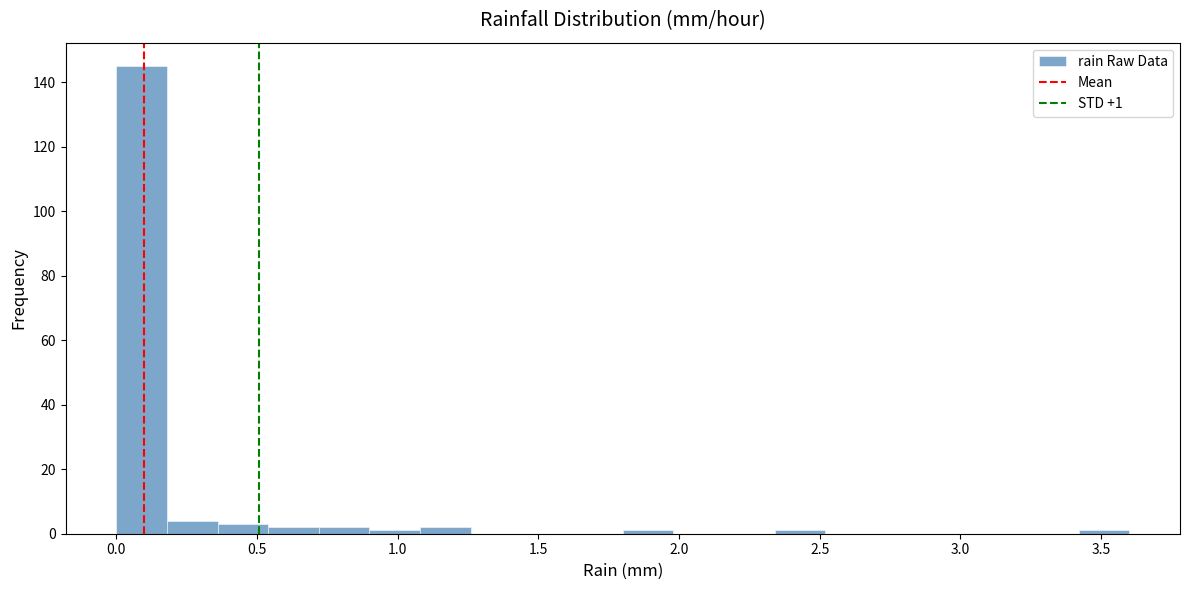

Around what value on the x-axis is the tallest bar? Give the approximate position of its centre, as read against the axis.

0.10